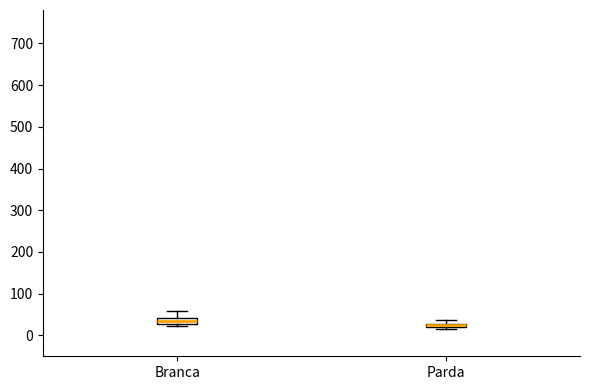

Which box has the lowest median line?

Parda